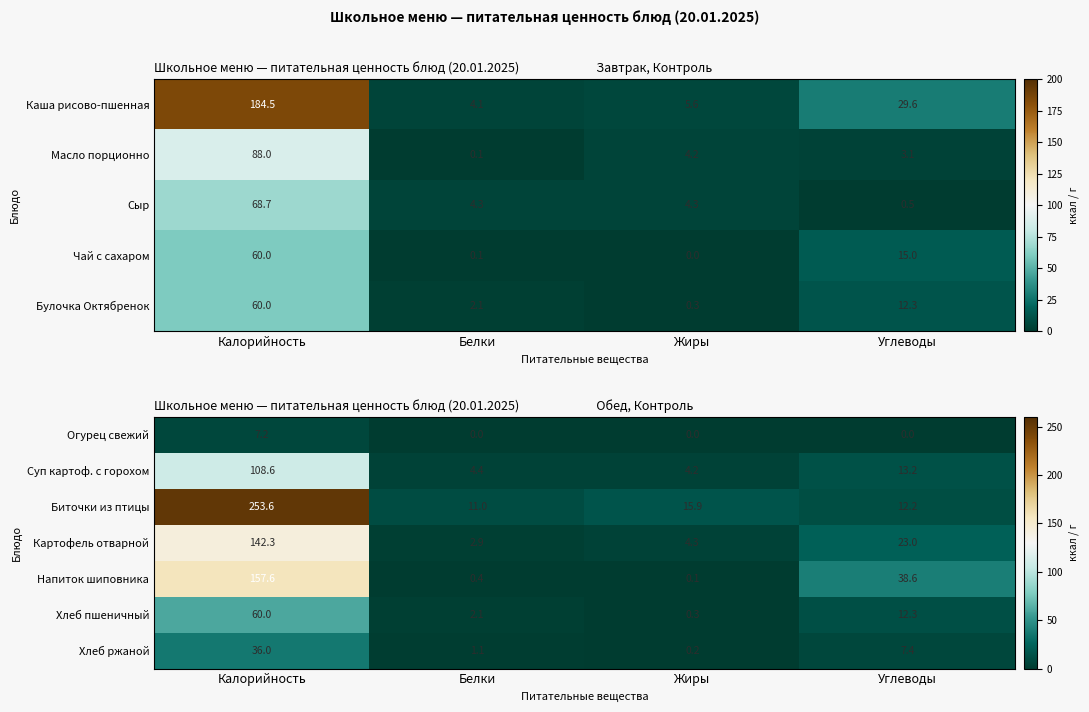

Is it true that Картофель отварной equals 142.3 at Калорийность?

True